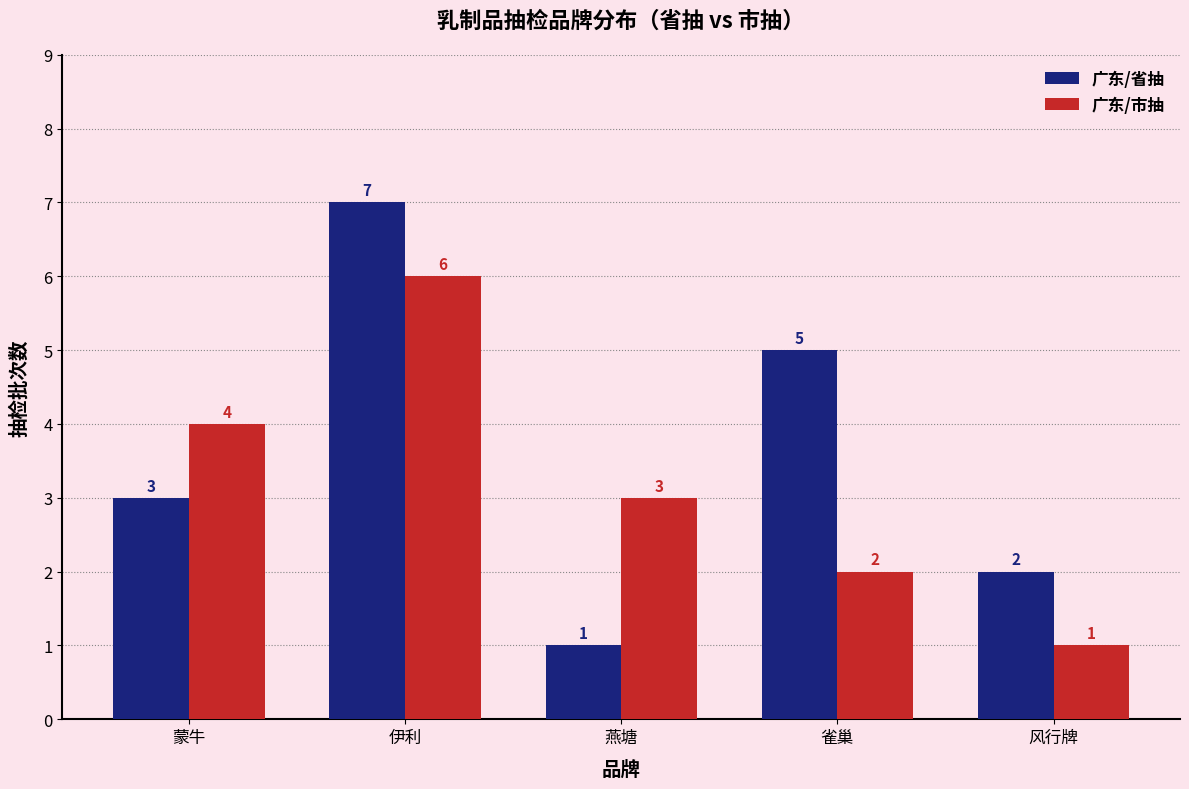

At which category is the sum across all series the highest?

伊利